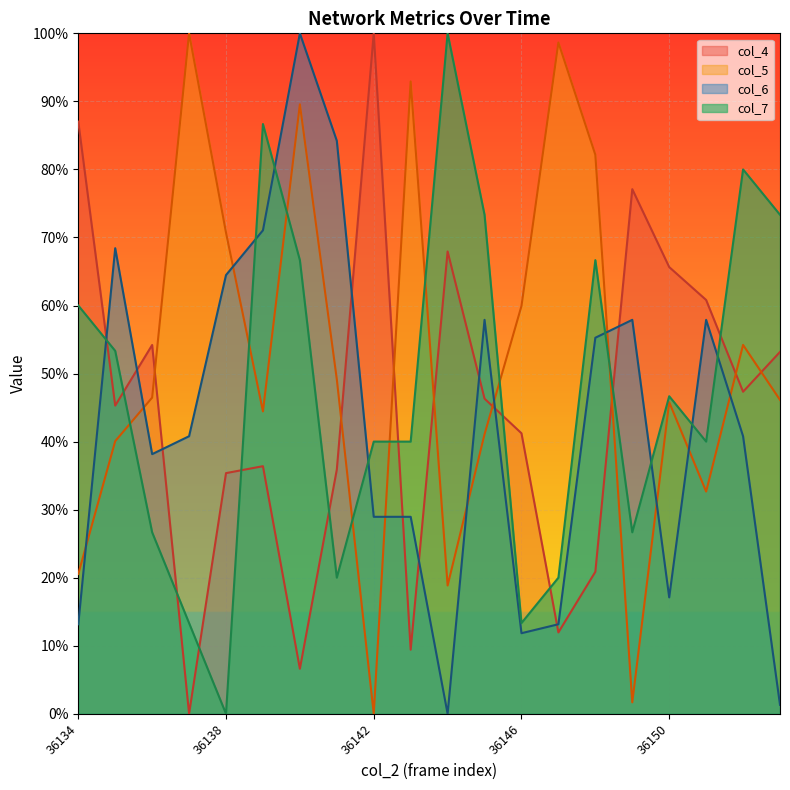

What is the difference between the highest and lowest values at 36138?

70.7